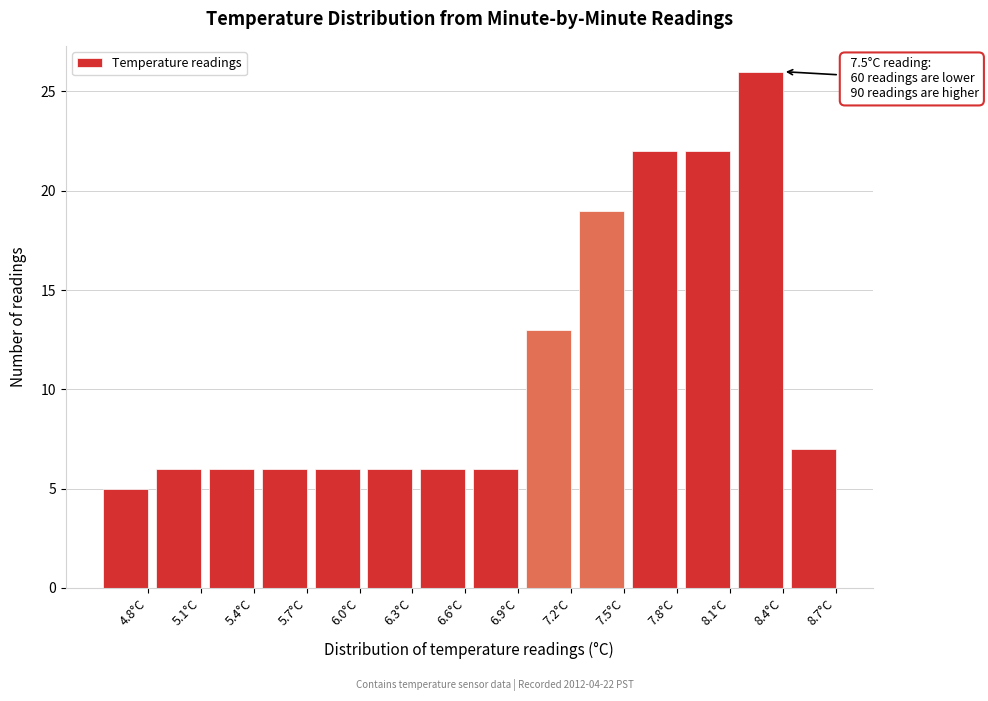

Reading right to left, extract all data points from this chart.

7	26	22	22	19	13	6	6	6	6	6	6	6	5